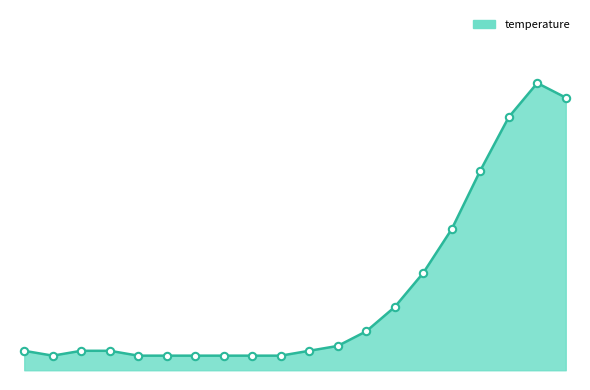

Which series has the largest total across all categories?

temperature_line